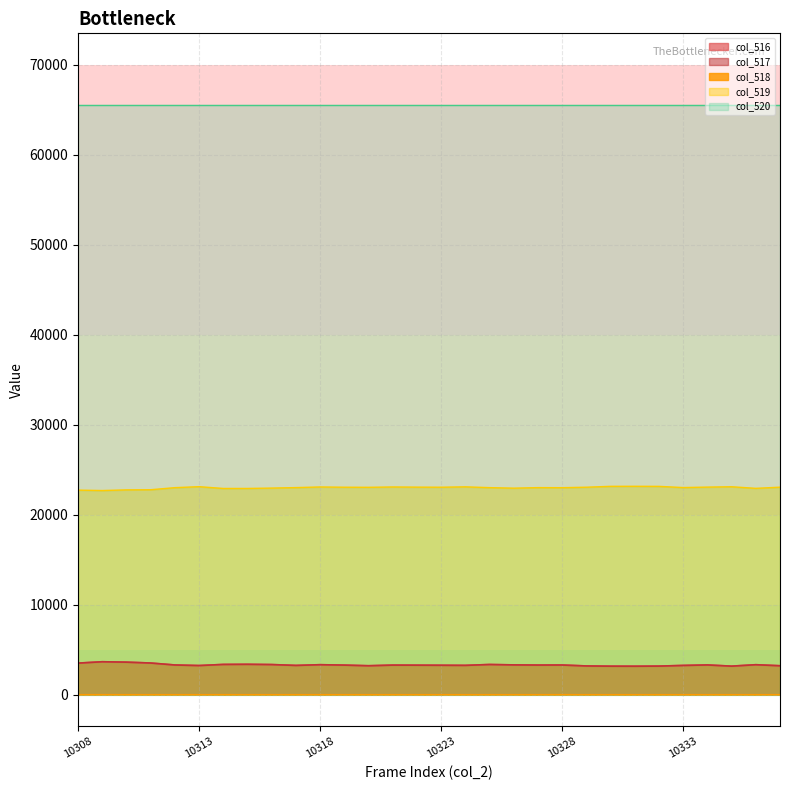

What is the sum of all col_519 values?

689989